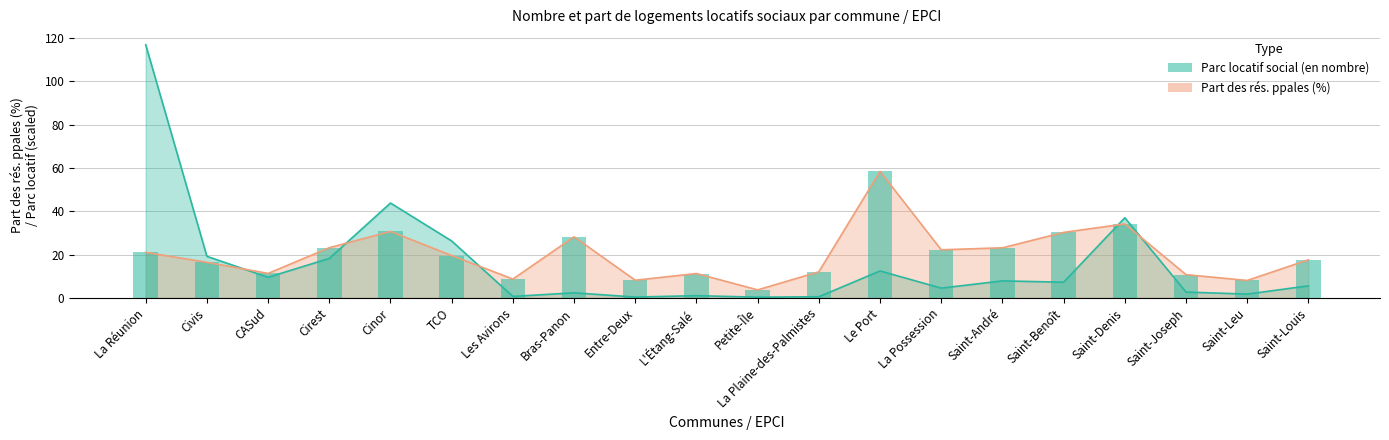

Which series has the largest total across all categories?

Part des rés. ppales (en %)